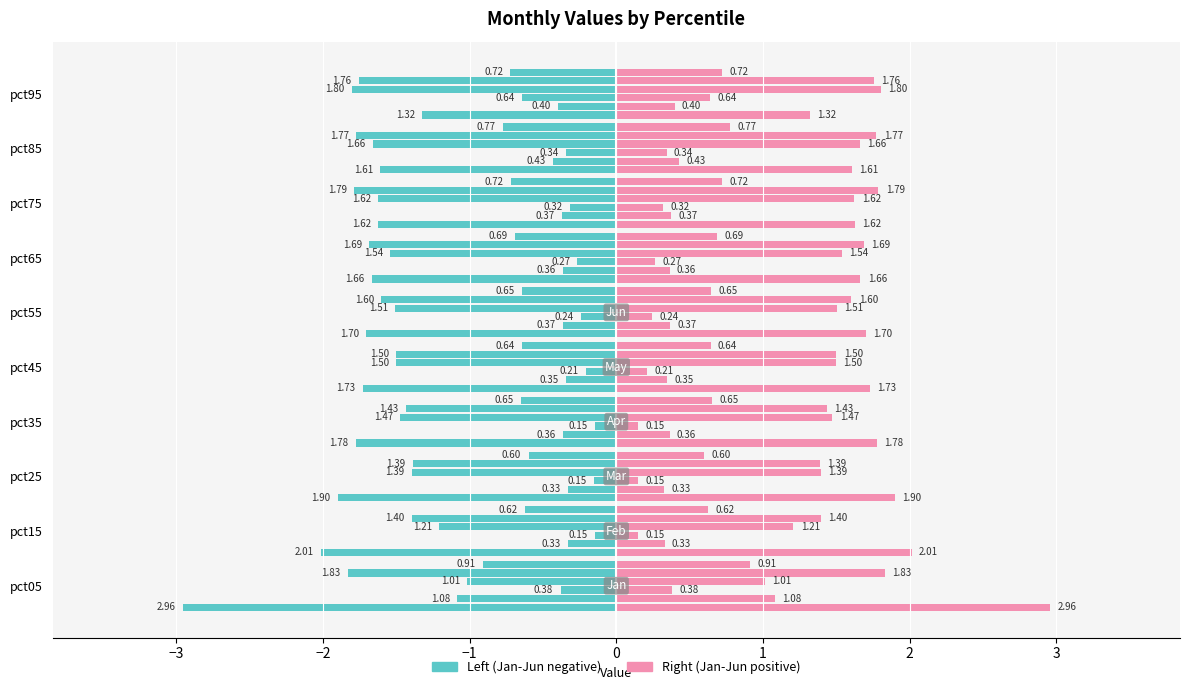

What is the average value of the Apr series?

-1.5